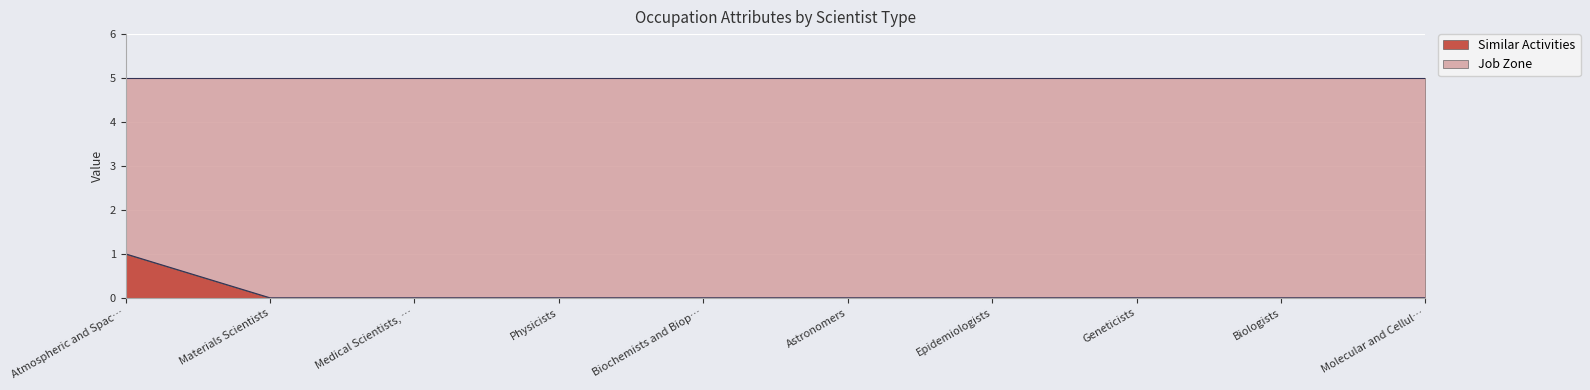

True or false: there are more than 0 points higher than both neighbors.

False